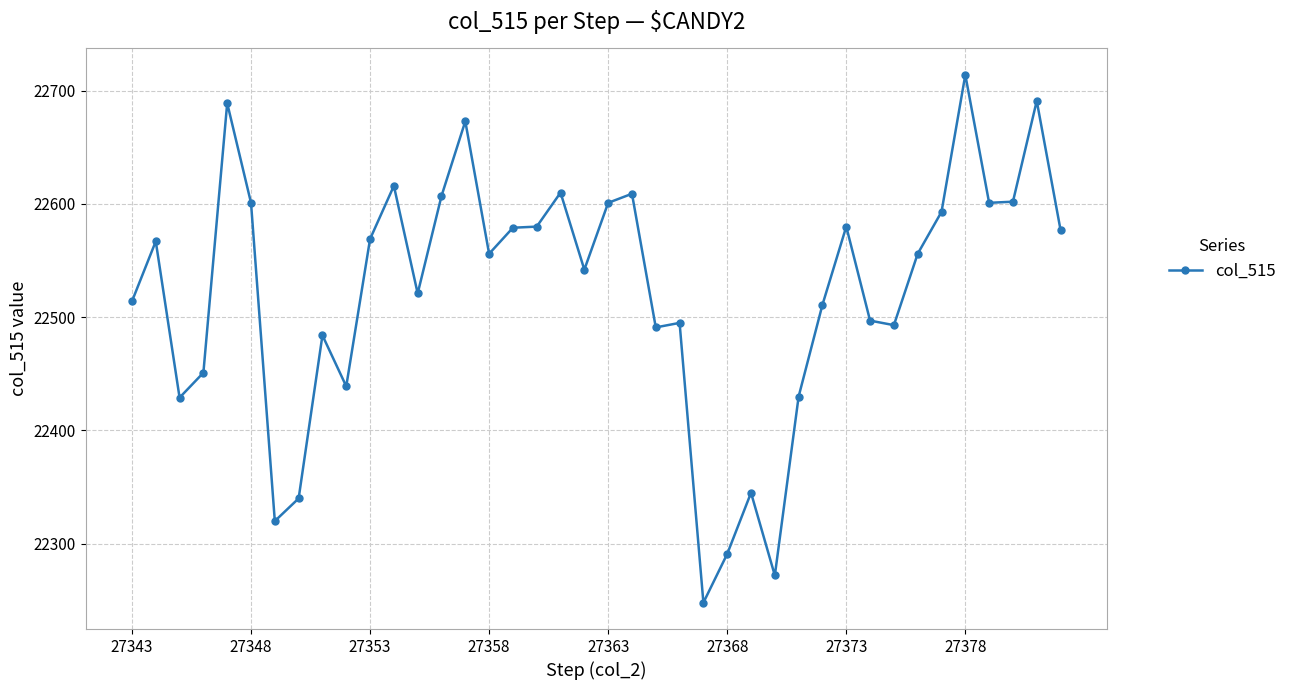

What is the average value?

22522